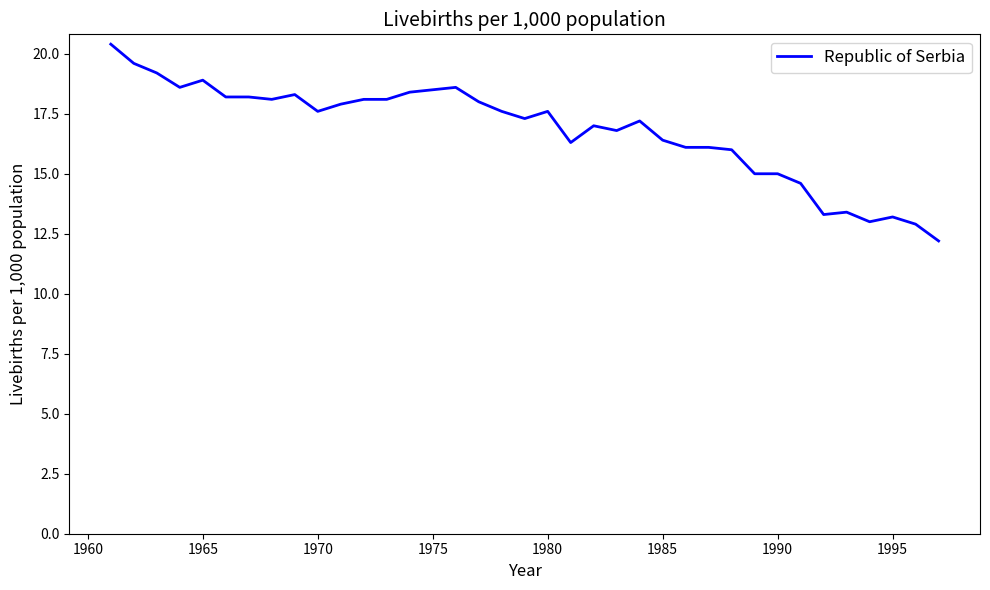

What is the difference between the maximum and minimum values?

8.2